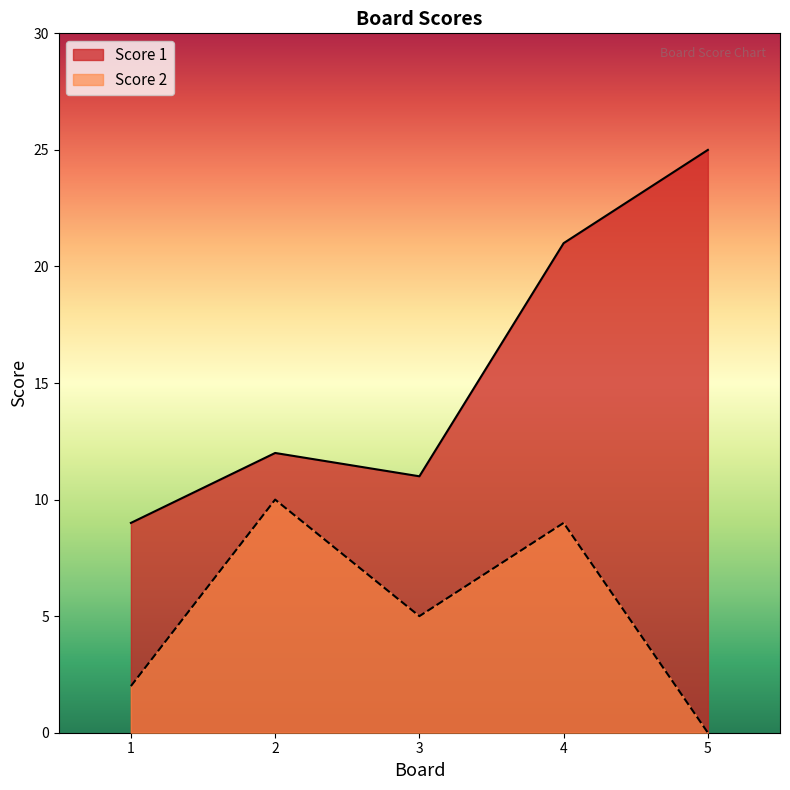

Where does the Score 1 series first go above 12?

4